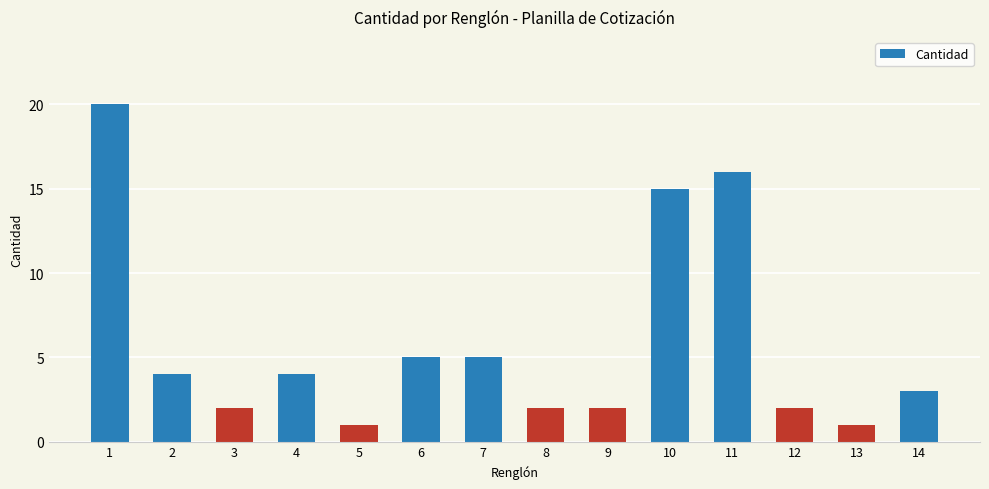

What is the value of the 14th bar from the left?

3